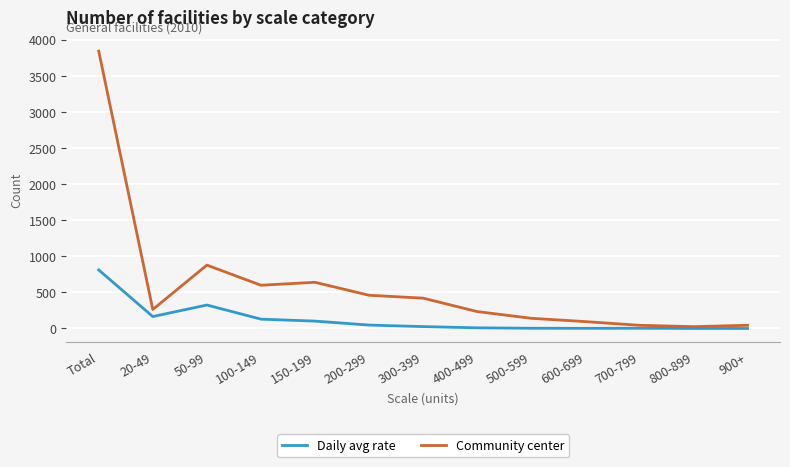

What is the sum of all Daily avg rate values?

1622